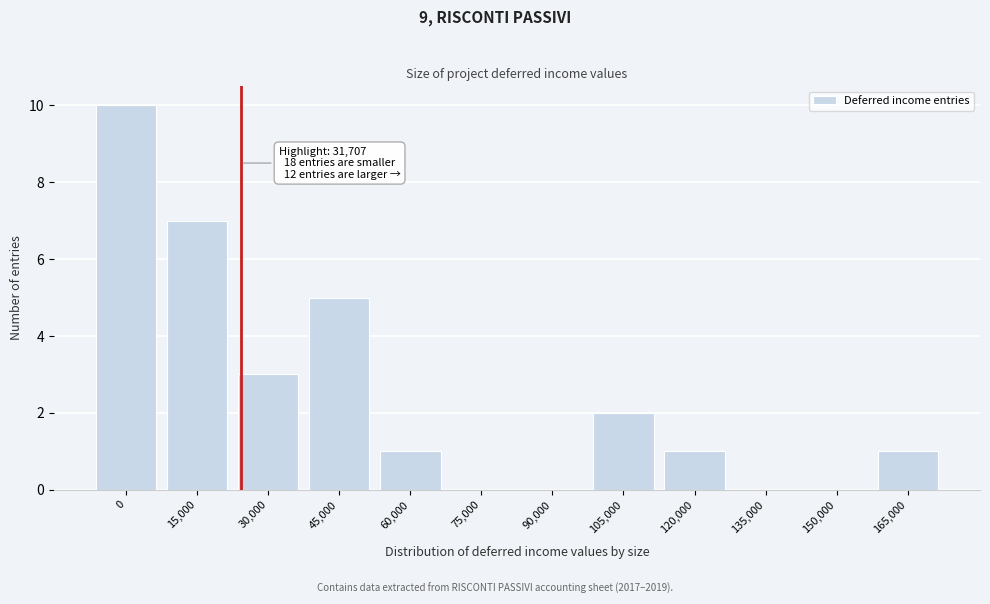

Reading right to left, transcribe all the data shown in this chart.

165,000=1	150,000=0	135,000=0	120,000=1	105,000=2	90,000=0	75,000=0	60,000=1	45,000=5	30,000=3	15,000=7	0=10